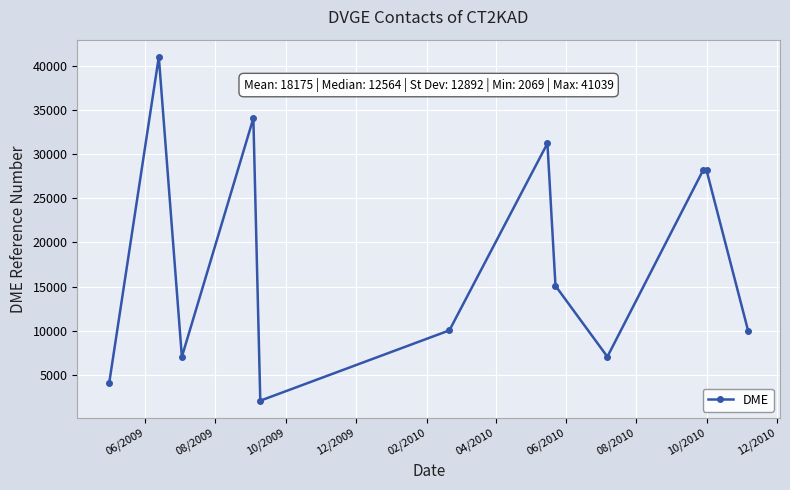

What is the difference between the maximum and second lowest values?

36953